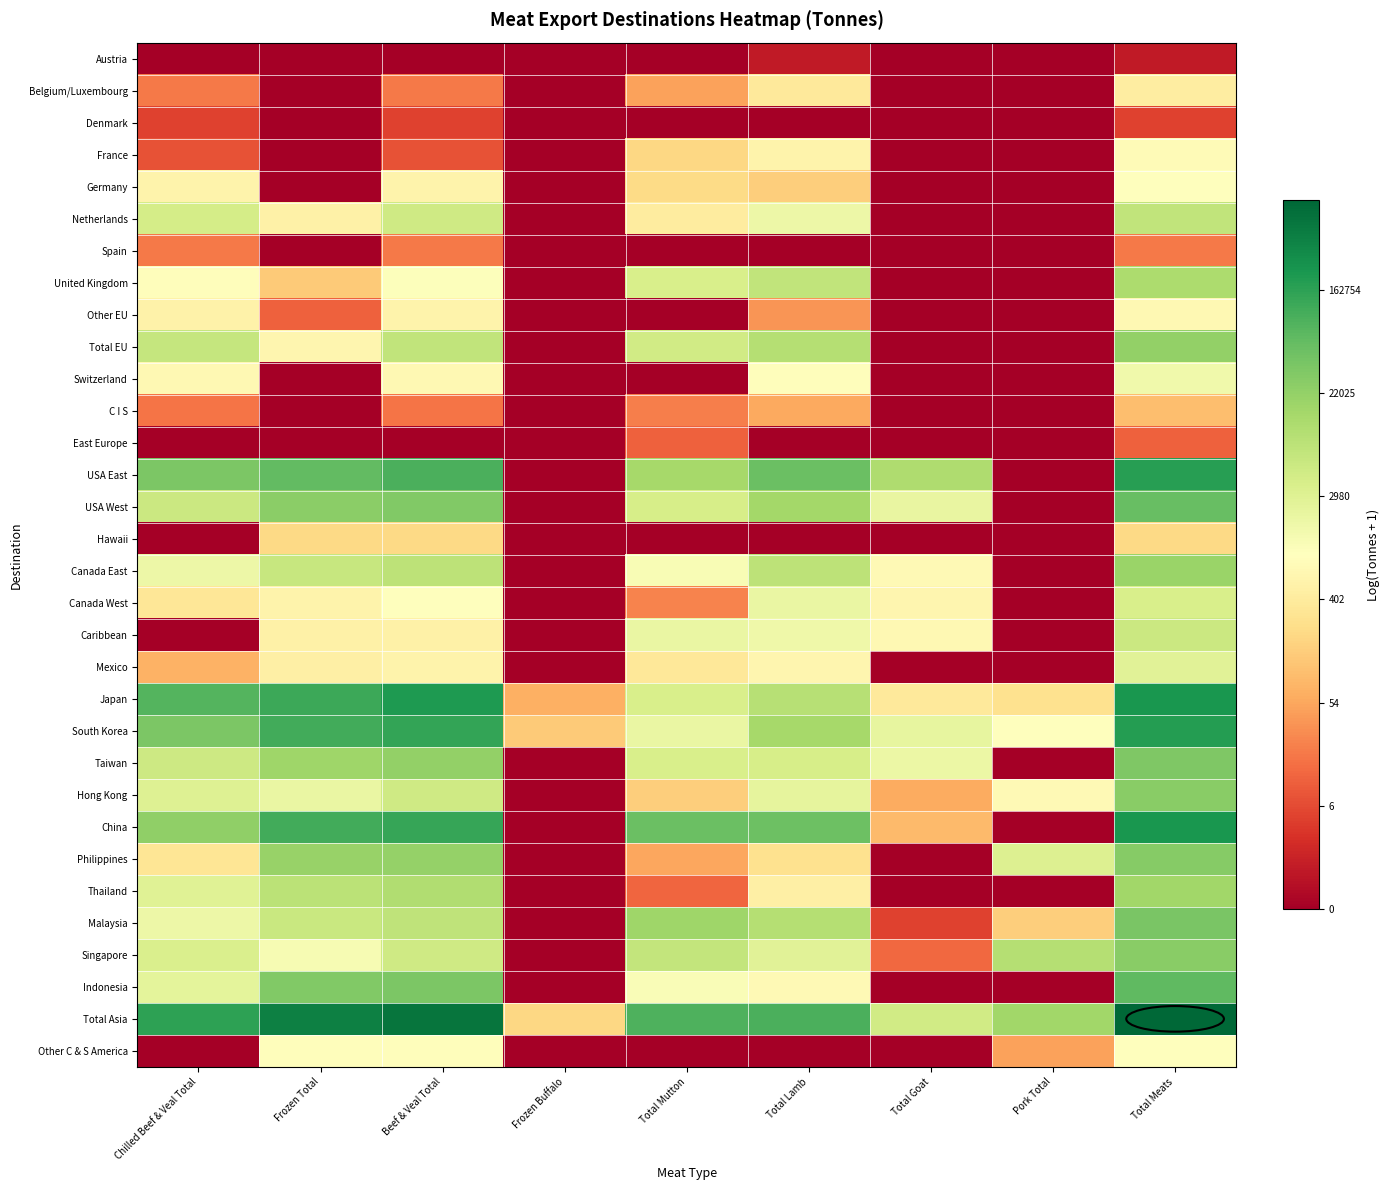

Count the number of categories in the chart.

9